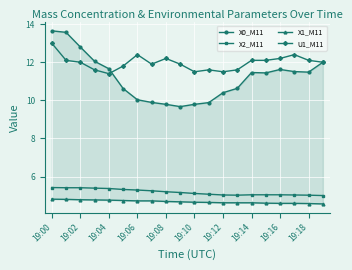

Is it true that X2_M11 equals 1.6 at 19:00?

False